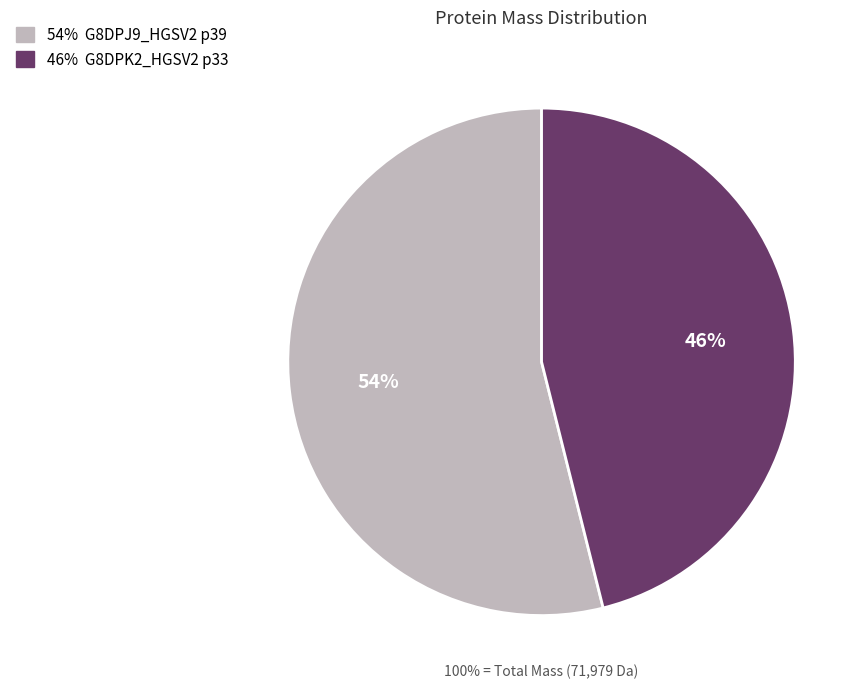

What percentage is the G8DPJ9_HGSV2 p39 slice, to the nearest percent?

54%